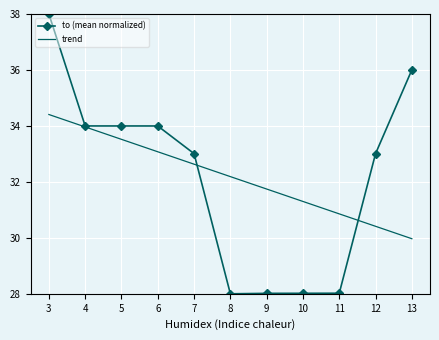

True or false: to (mean normalized) has a value of 22.7 at 12.

False